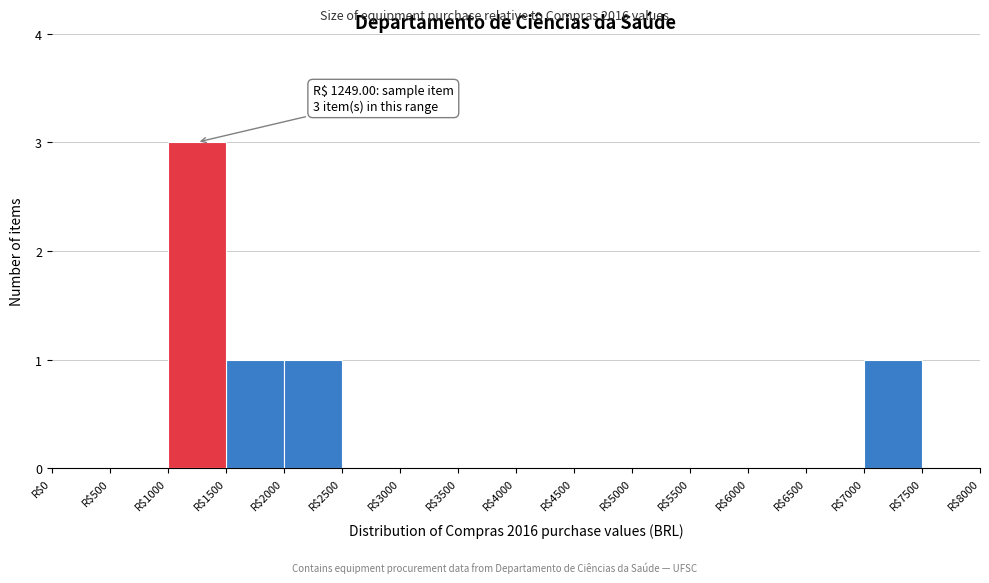

Which range on the x-axis has the tallest bar?

1000 to 1500